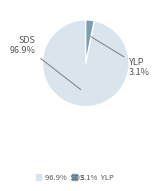

Is there a majority slice in this chart?

Yes